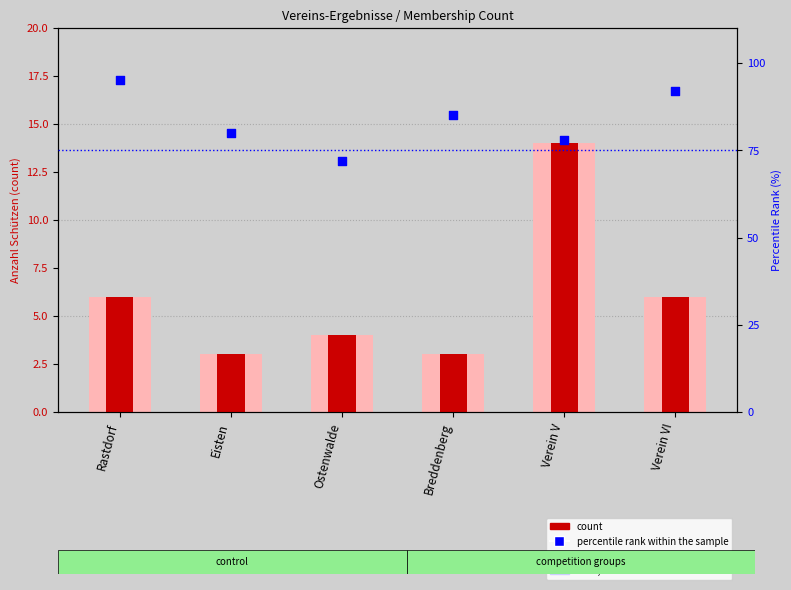

Which series has the largest total across all categories?

percentile rank within the sample